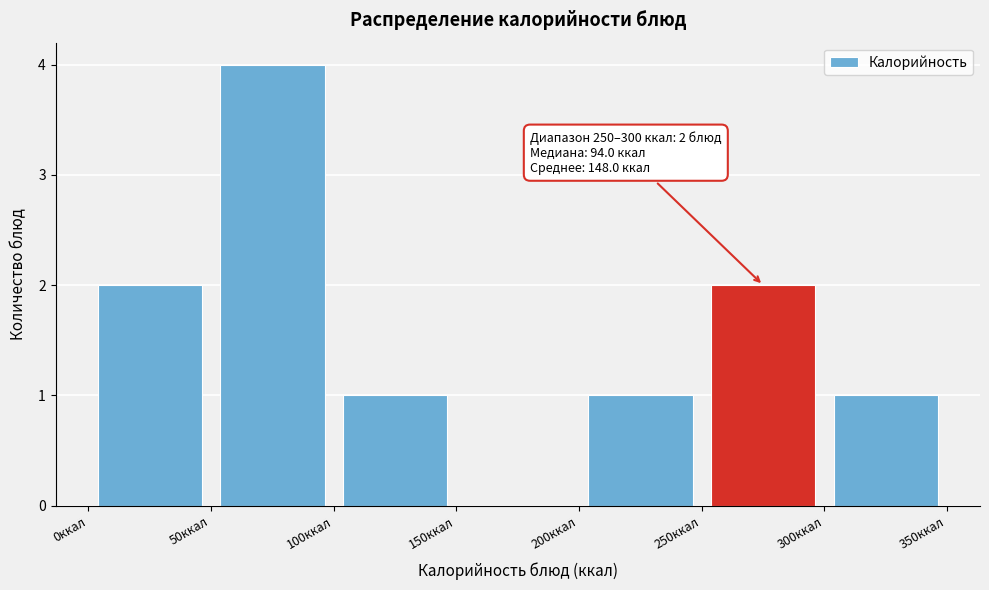

Which range on the x-axis has the tallest bar?

50 to 100